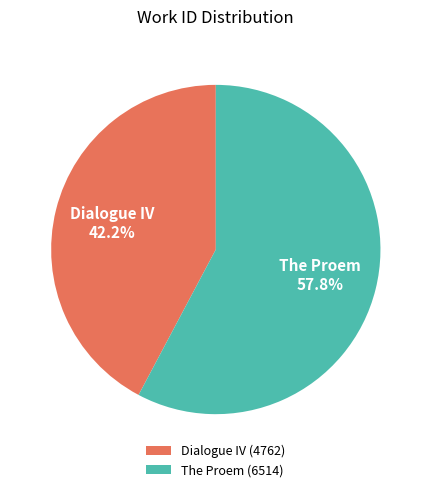

Which category has the smallest portion of the pie?

Dialogue IV